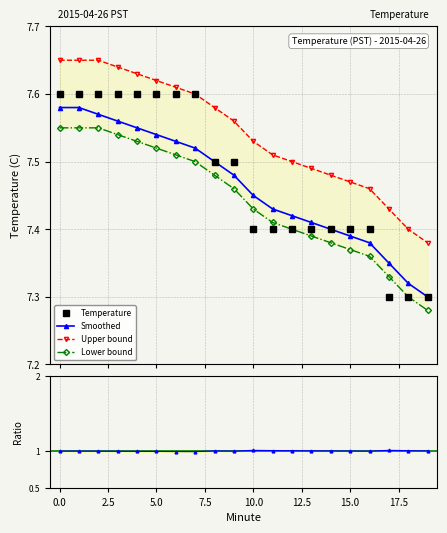

Count the Smoothed values in the range 7 to 8.

20